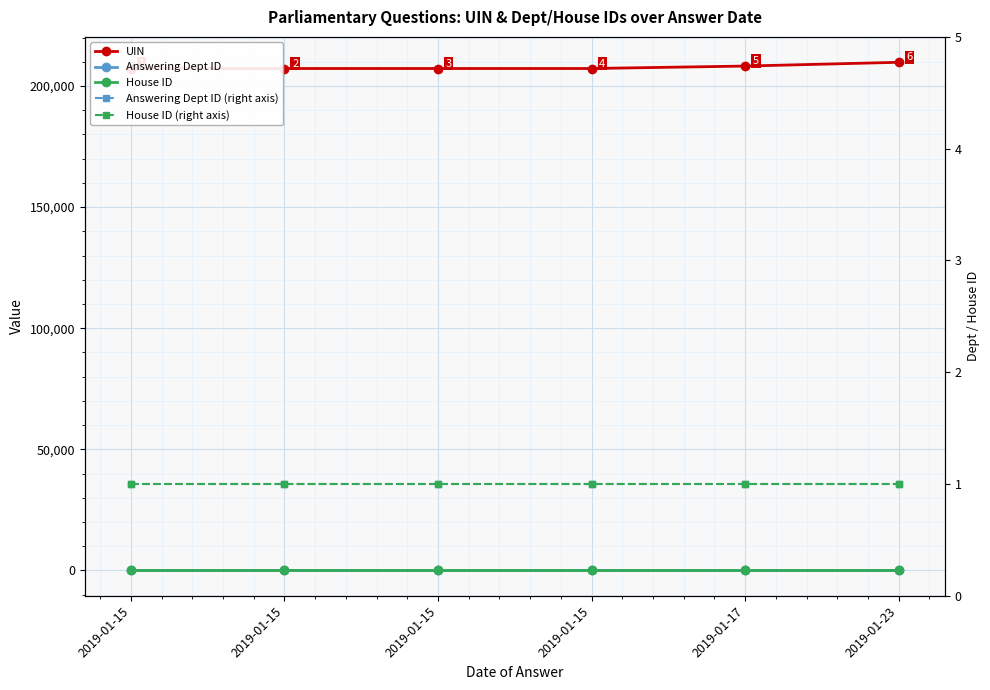

What is the minimum value for House ID?

1